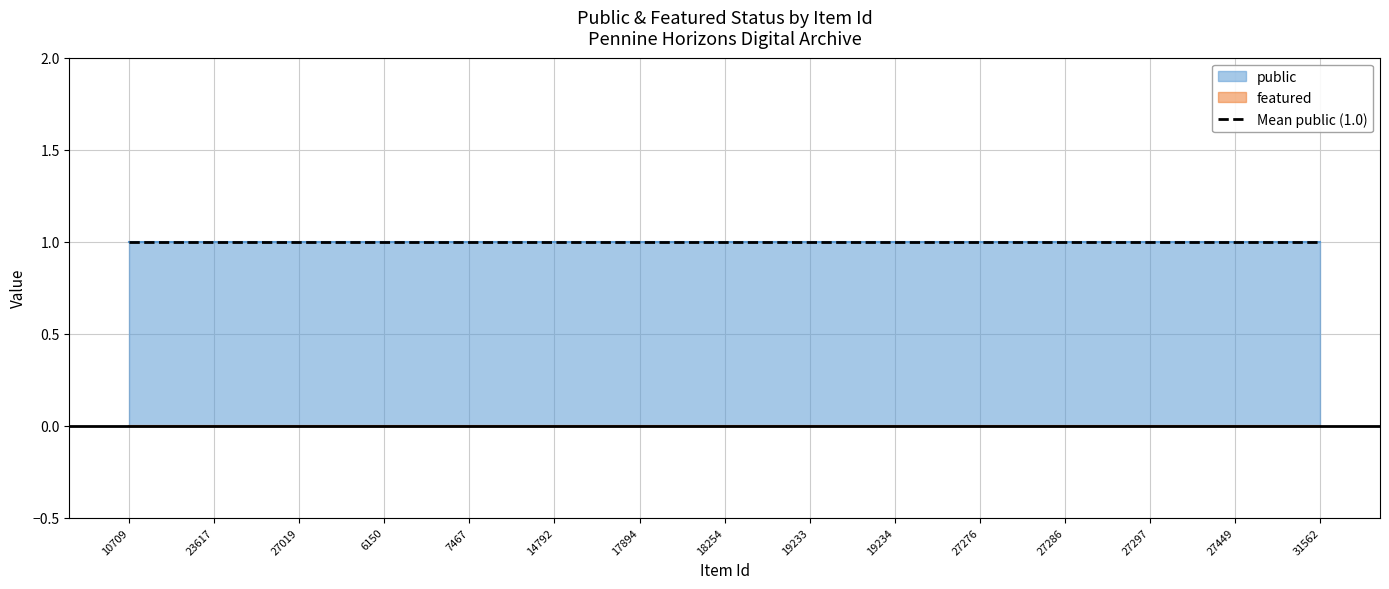

What position from the left is 19234?

10